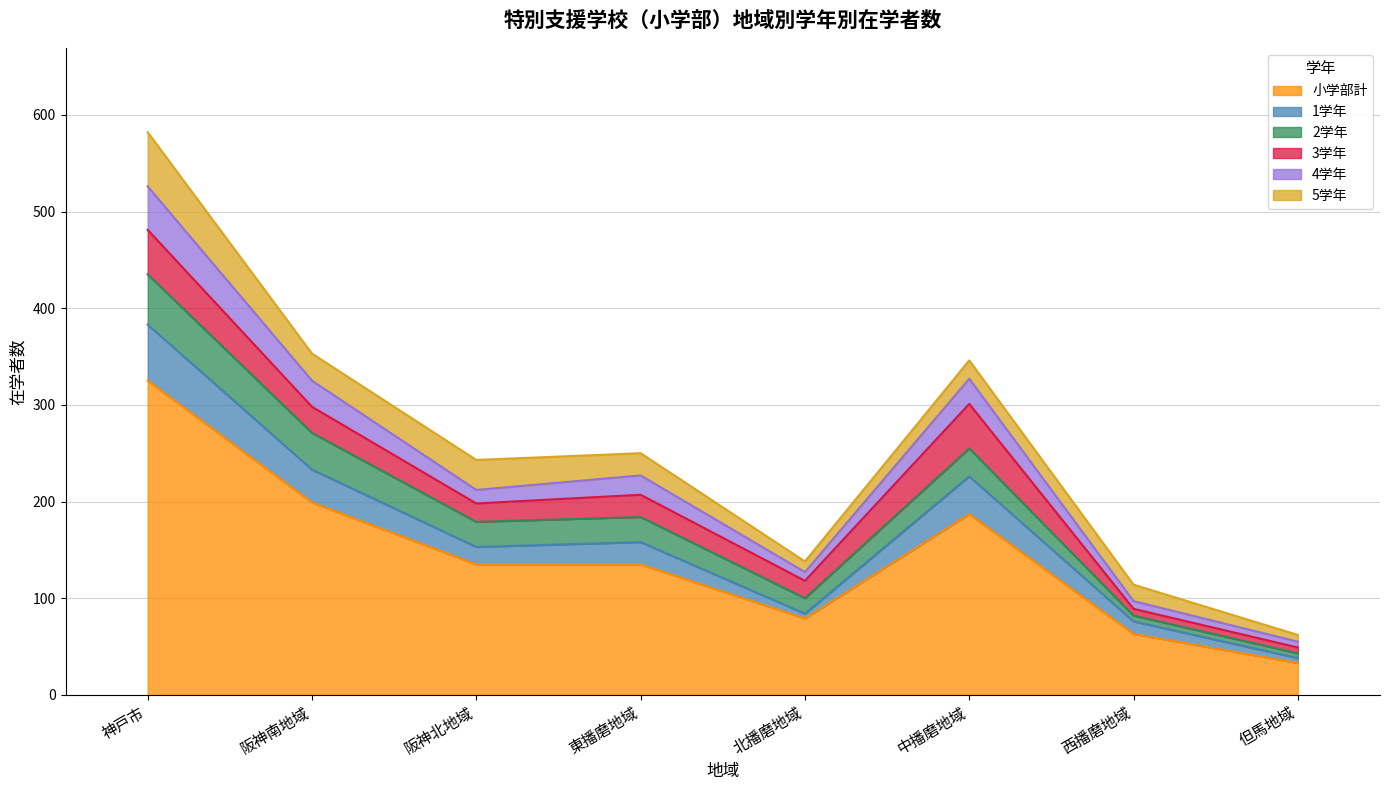

Read the 小学部計 value at 神戸市.

325